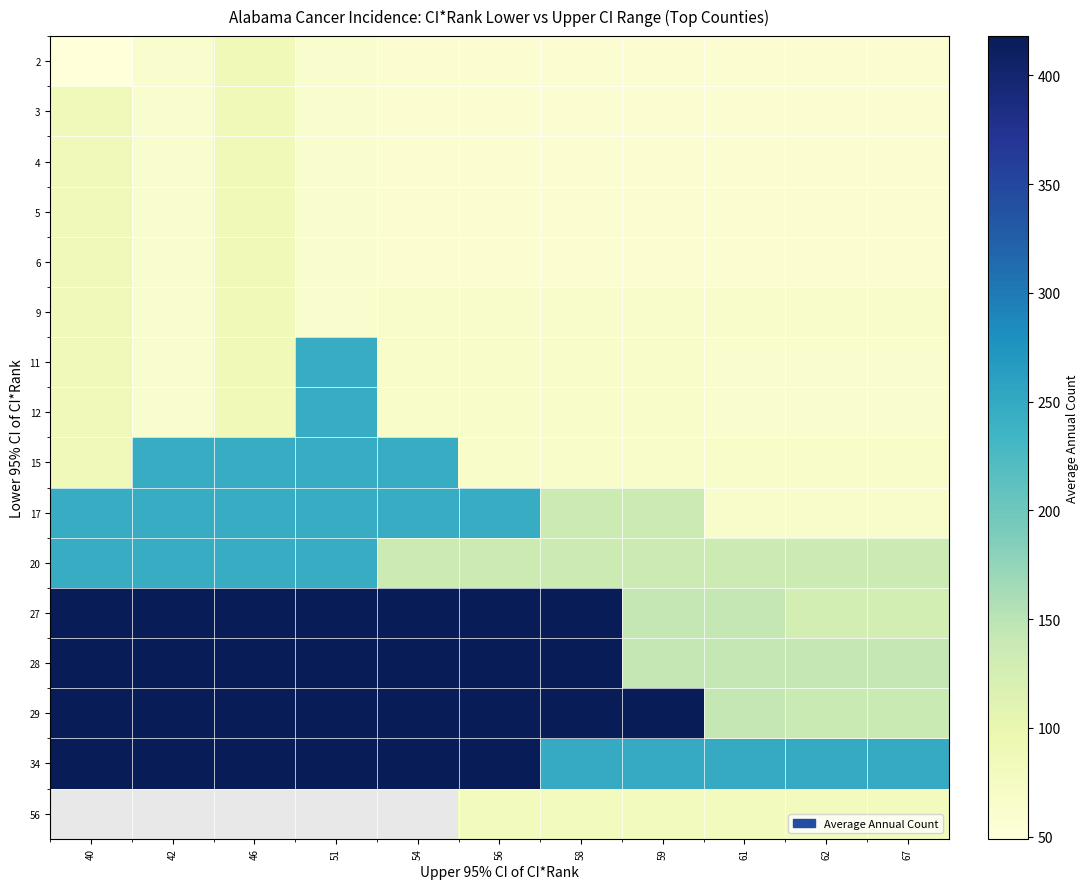

The 12 series shows 69.0 at 56. True or false?

True